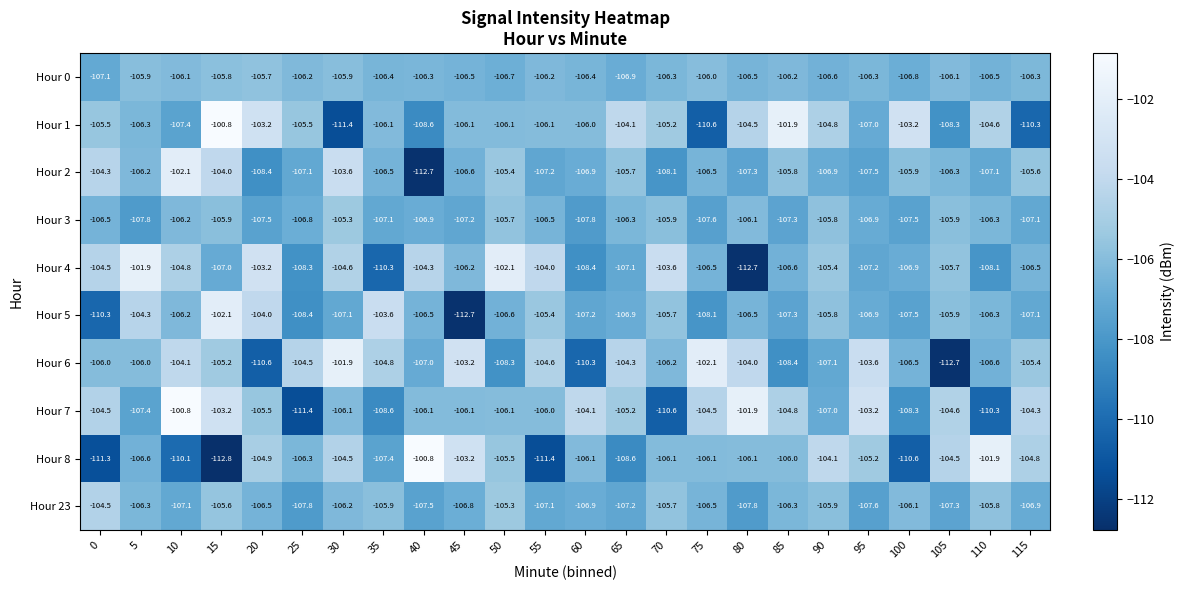

True or false: Hour 5 has a value of -176.4 at 80.

False